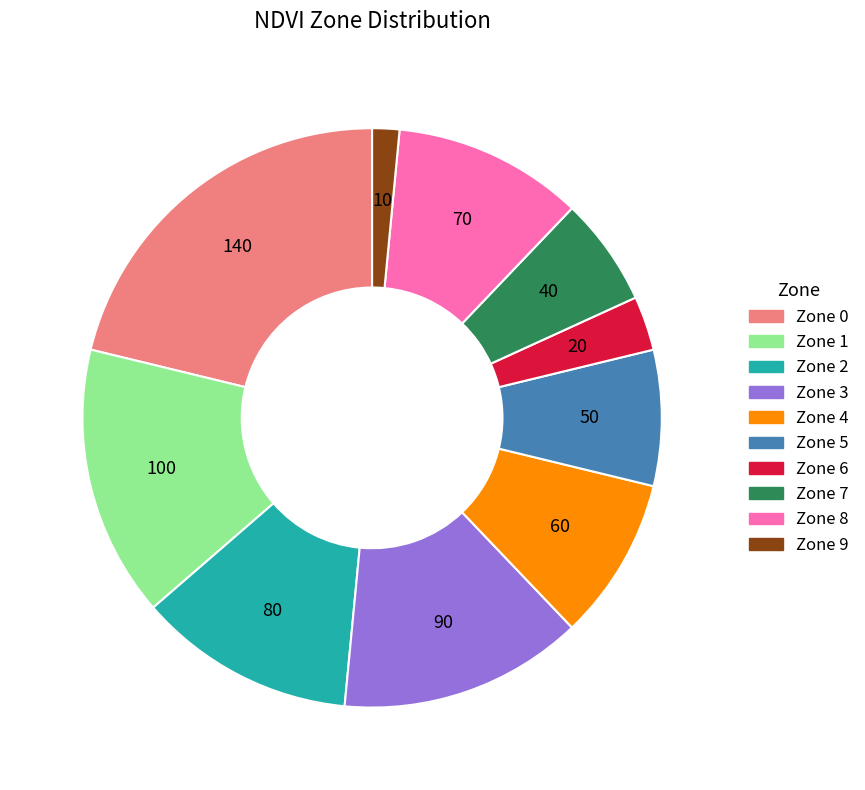

Does Zone 0 account for over 50% of the chart?

No